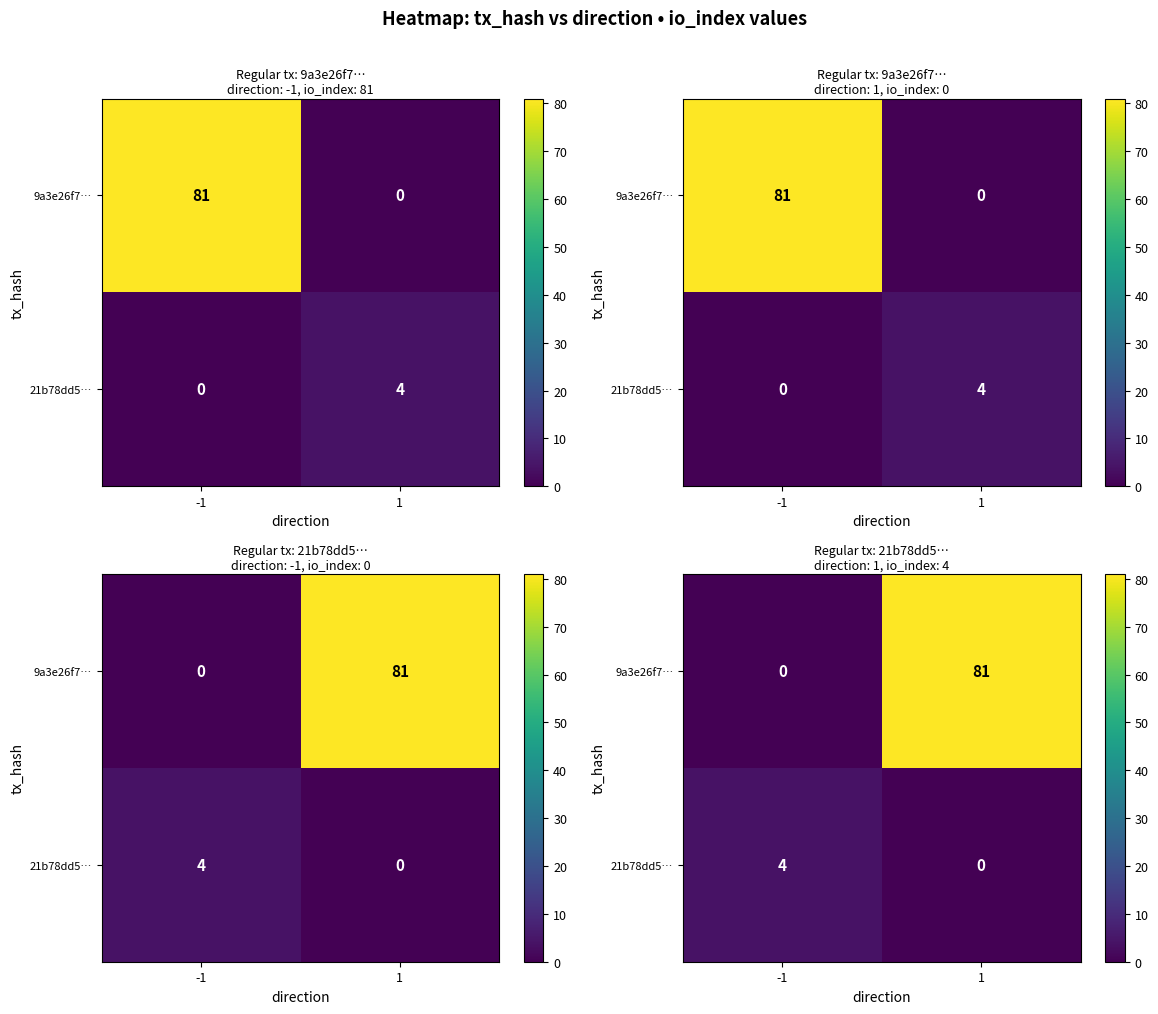

Which series has the widest spread of values?

9a3e26f7…